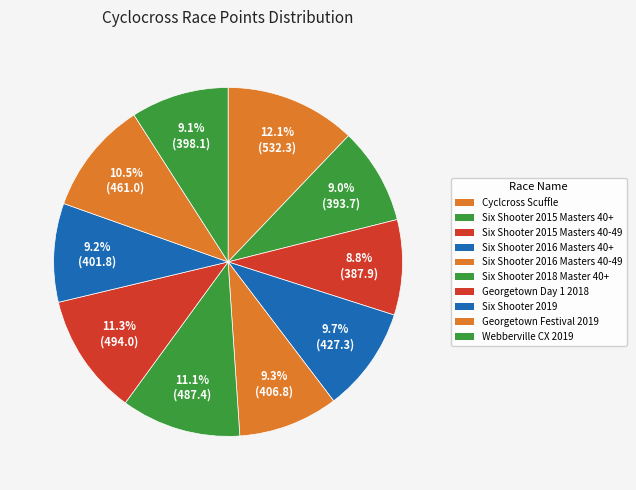

Which category has the biggest portion of the pie?

Cyclcross Scuffle